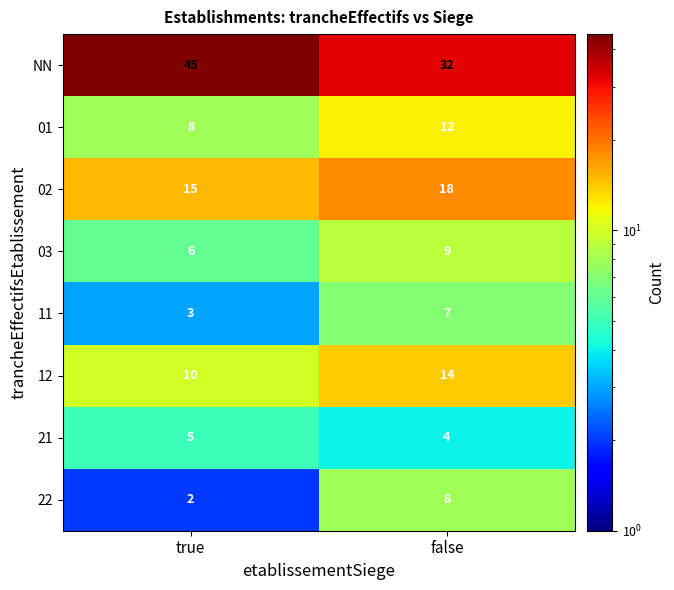

Which series has the largest total across all categories?

NN